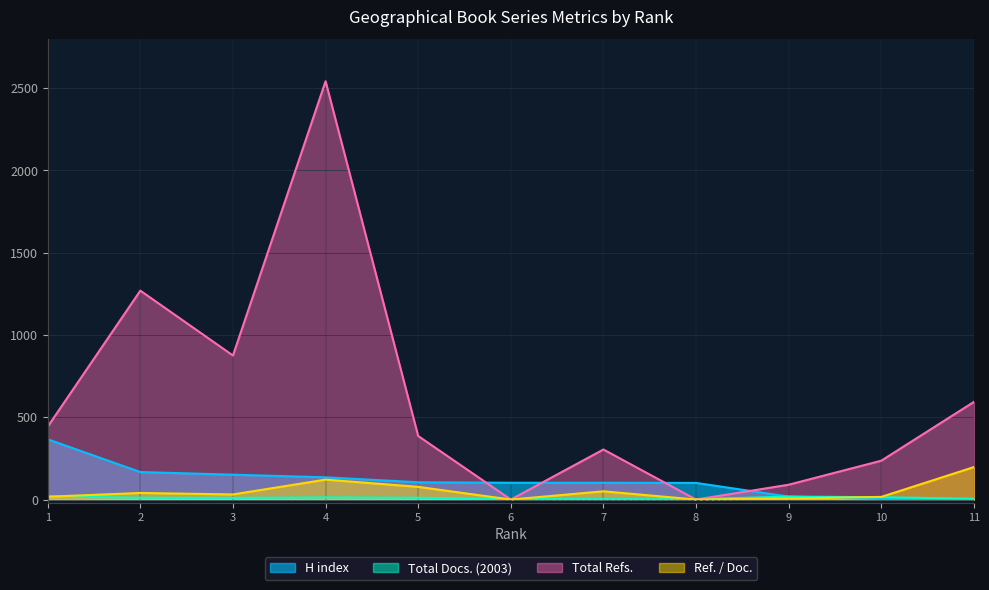

Which series ends up on top after the final intersection of H index and Ref. / Doc.?

Ref. / Doc.